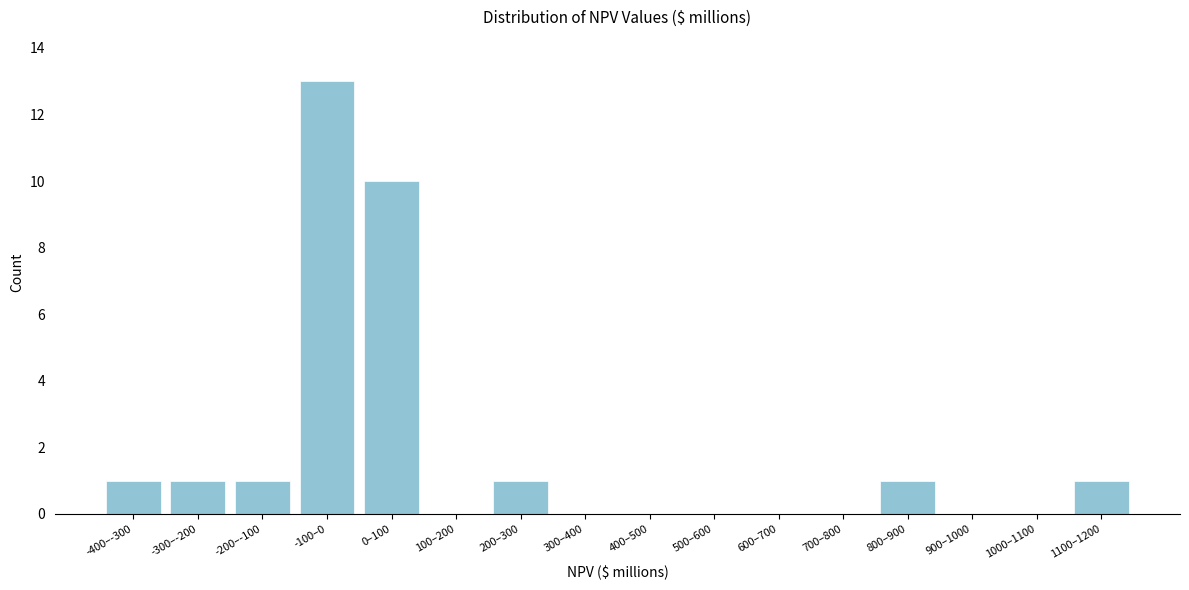

Reading left to right, extract all data points from this chart.

-400–-300=1	-300–-200=1	-200–-100=1	-100–0=13	0–100=10	100–200=0	200–300=1	300–400=0	400–500=0	500–600=0	600–700=0	700–800=0	800–900=1	900–1000=0	1000–1100=0	1100–1200=1